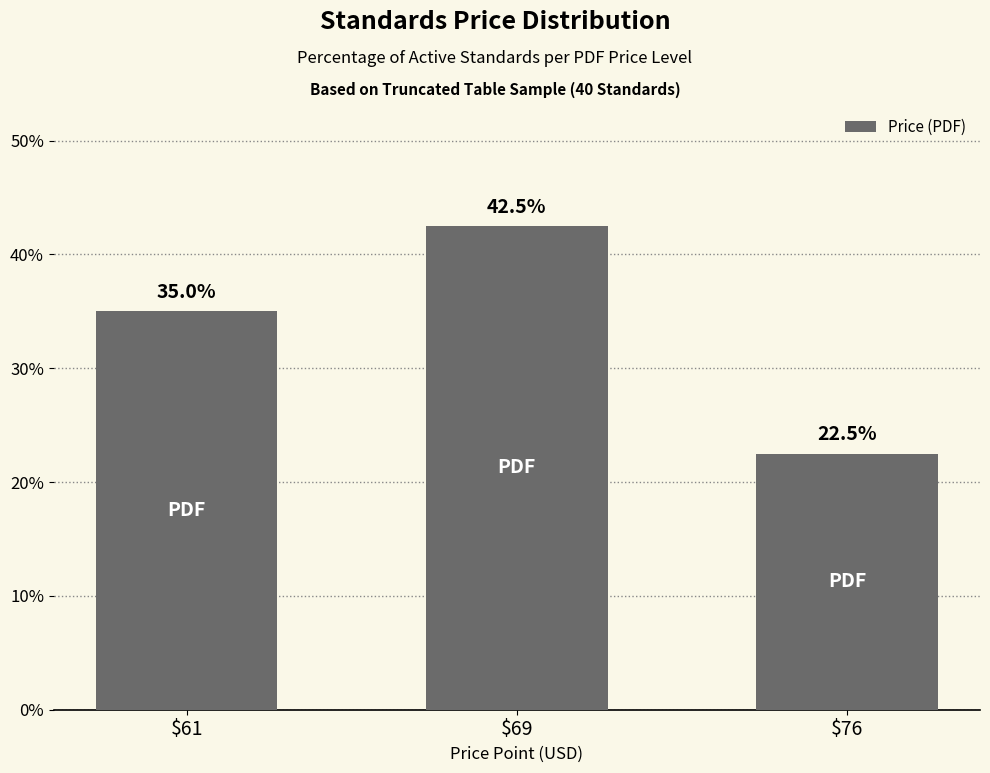

What is the sum of all values?

100.0